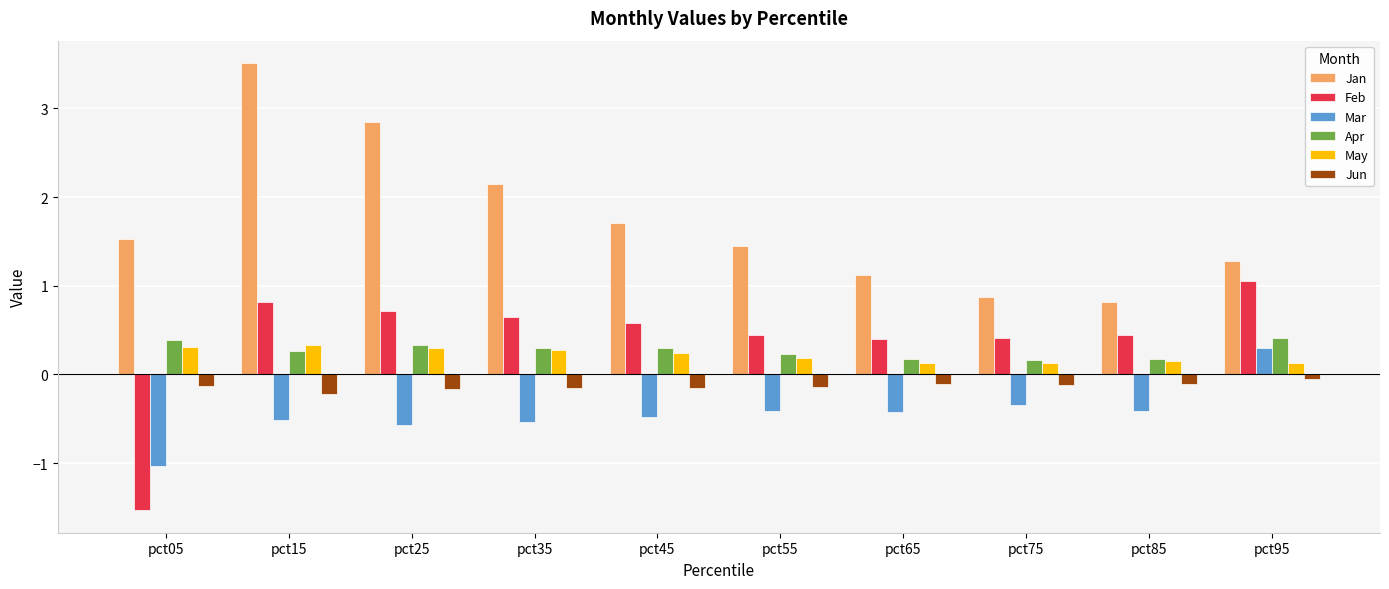

Which category has the lowest value across all series?

pct05